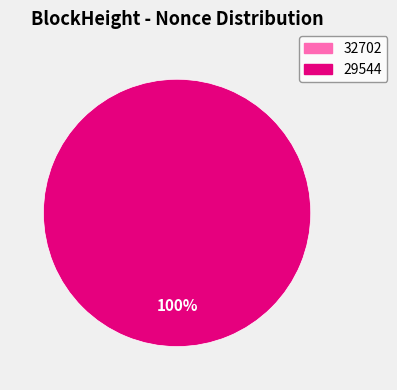

Is 29544 the majority of the pie?

Yes